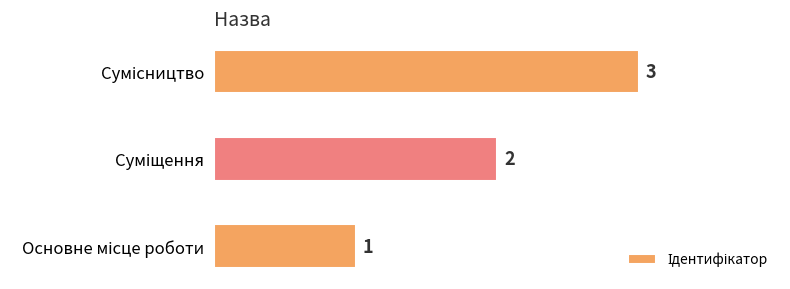

Count the values in the range 1 to 3.

3